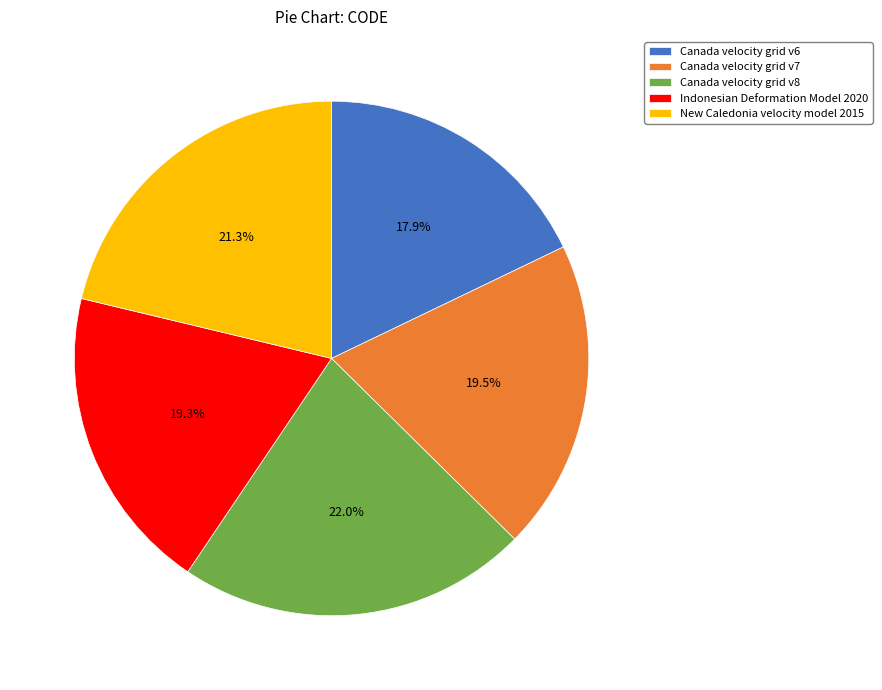

How many slices are in this pie chart?

5